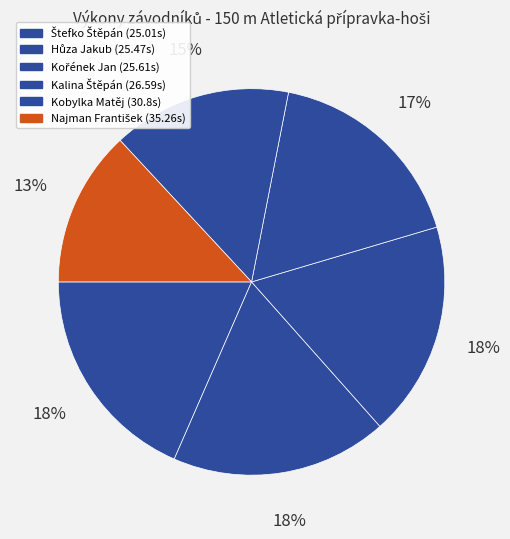

Count the number of slices in the pie.

6